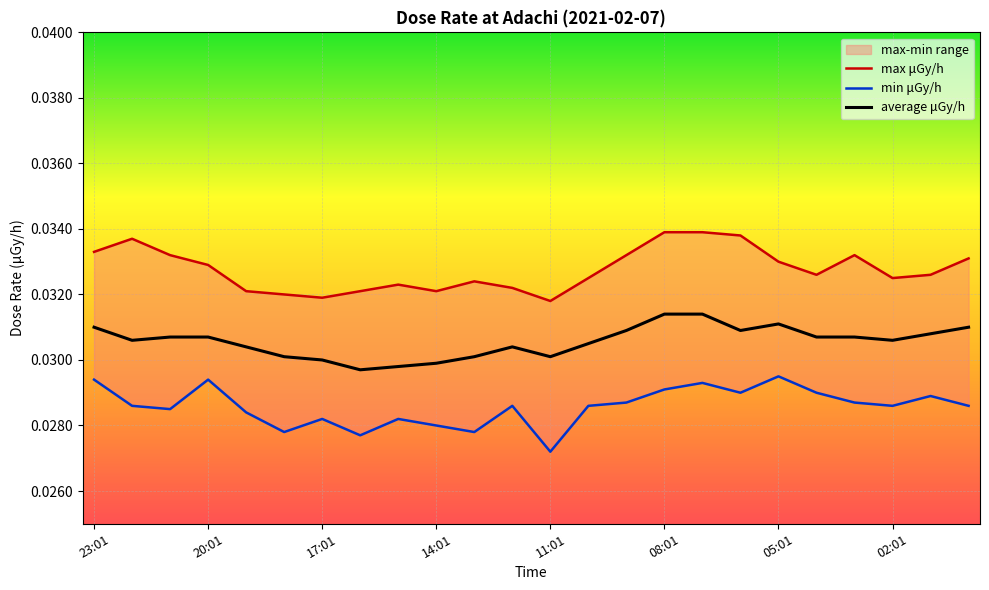

True or false: min μGy/h and average μGy/h intersect in this chart.

False